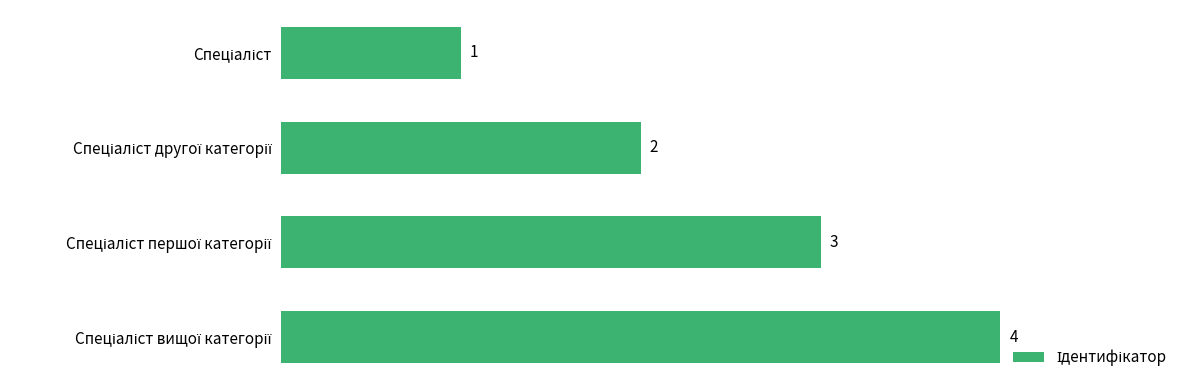

What is the value of the 3rd bar from the top?

3